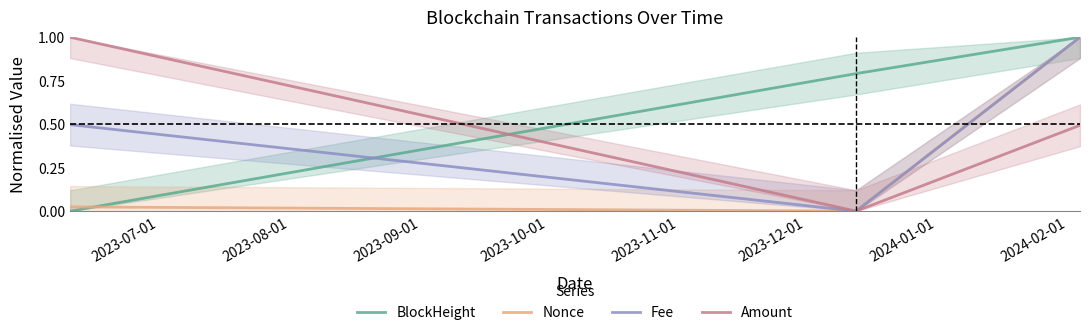

What is the highest value of the Fee series?

1.0